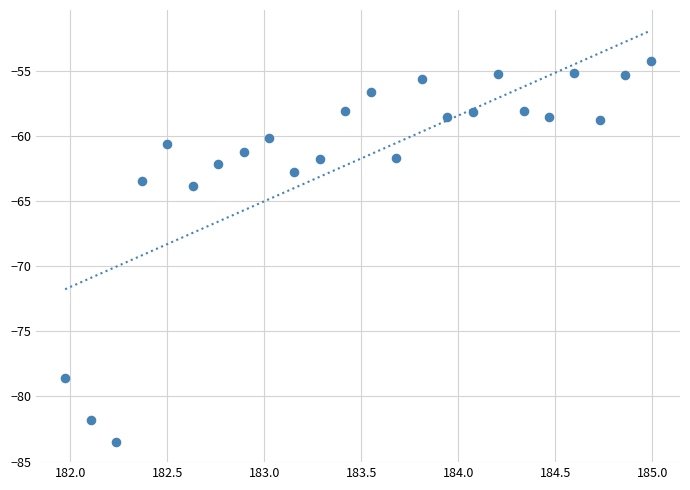

What is the range of X values (max minus min)?

3.0